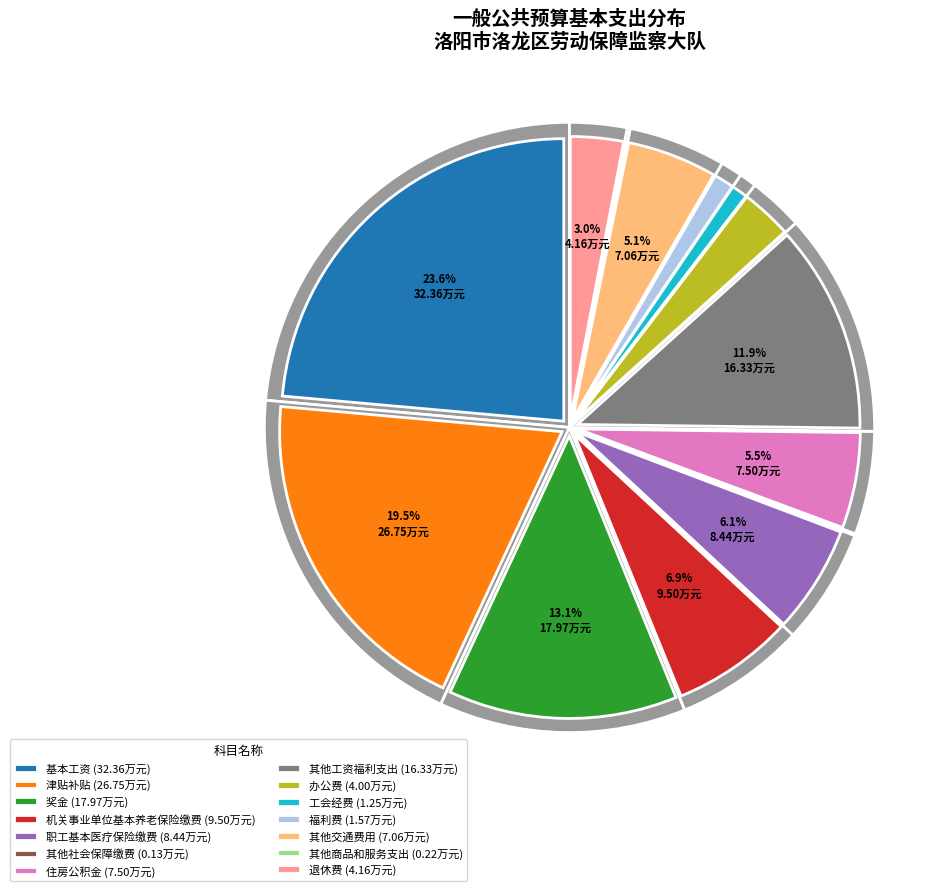

How many segments does this pie chart have?

14